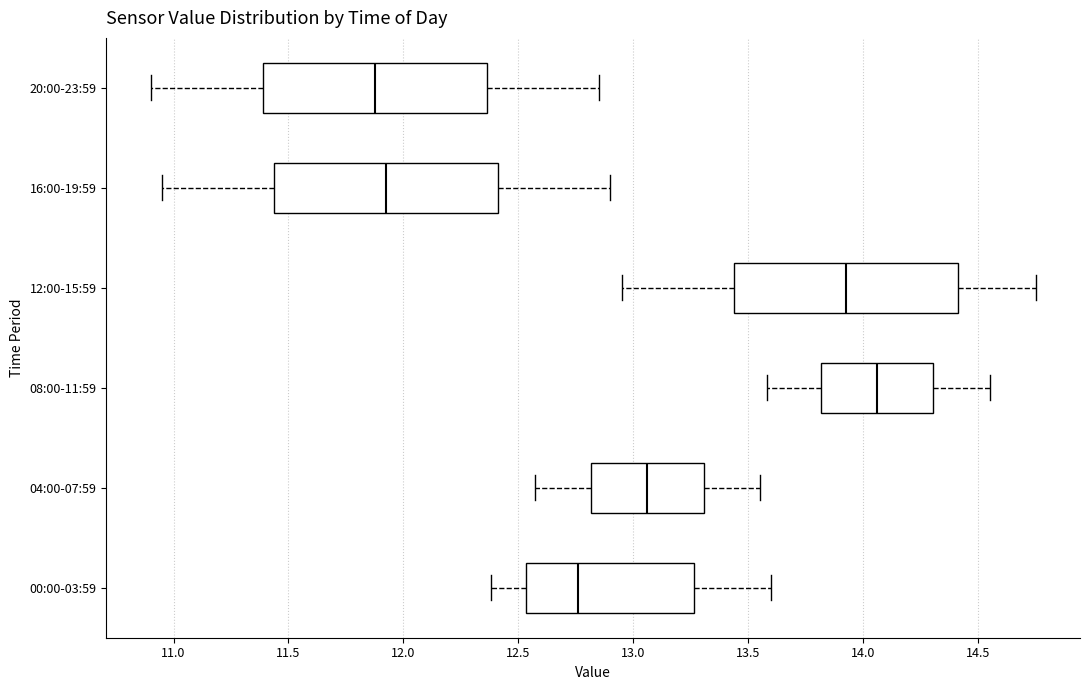

Reading bottom to top, read every box against the x-axis: the position of its median line, the range the box covers, and the ends of its whiskers. The values are not printed on the chart, so give them approximately, as read against the axis.

00:00-03:59: median 12.75, box 12.55 to 13.25, whiskers 12.40 to 13.60
04:00-07:59: median 13.05, box 12.80 to 13.30, whiskers 12.55 to 13.55
08:00-11:59: median 14.05, box 13.80 to 14.30, whiskers 13.60 to 14.55
12:00-15:59: median 13.95, box 13.45 to 14.40, whiskers 12.95 to 14.75
16:00-19:59: median 11.95, box 11.45 to 12.40, whiskers 10.95 to 12.90
20:00-23:59: median 11.90, box 11.40 to 12.35, whiskers 10.90 to 12.85